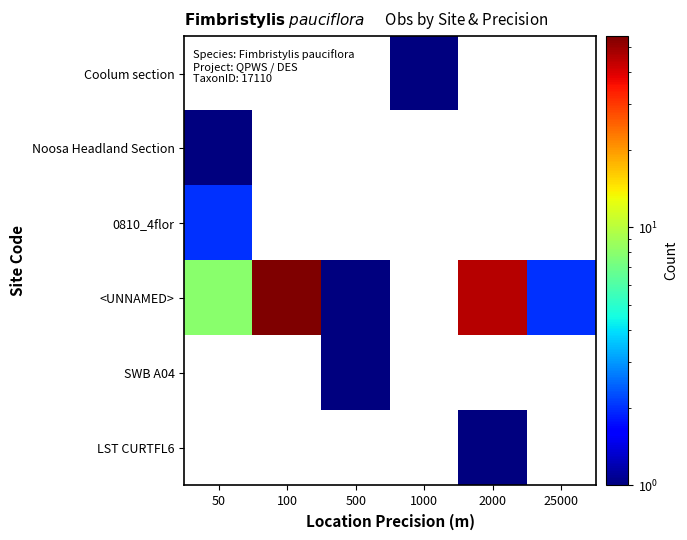

Reading left to right, what are all the values shown in this chart?

Coolum section: 50=0.5	100=0.5	500=0.5	1000=1.0	2000=0.5	25000=0.5
Noosa Headland Section: 50=1.0	100=0.5	500=0.5	1000=0.5	2000=0.5	25000=0.5
0810_4flor: 50=2.0	100=0.5	500=0.5	1000=0.5	2000=0.5	25000=0.5
<UNNAMED>: 50=8.0	100=55.0	500=1.0	1000=0.5	2000=45.0	25000=2.0
SWB A04: 50=0.5	100=0.5	500=1.0	1000=0.5	2000=0.5	25000=0.5
LST CURTFL6: 50=0.5	100=0.5	500=0.5	1000=0.5	2000=1.0	25000=0.5